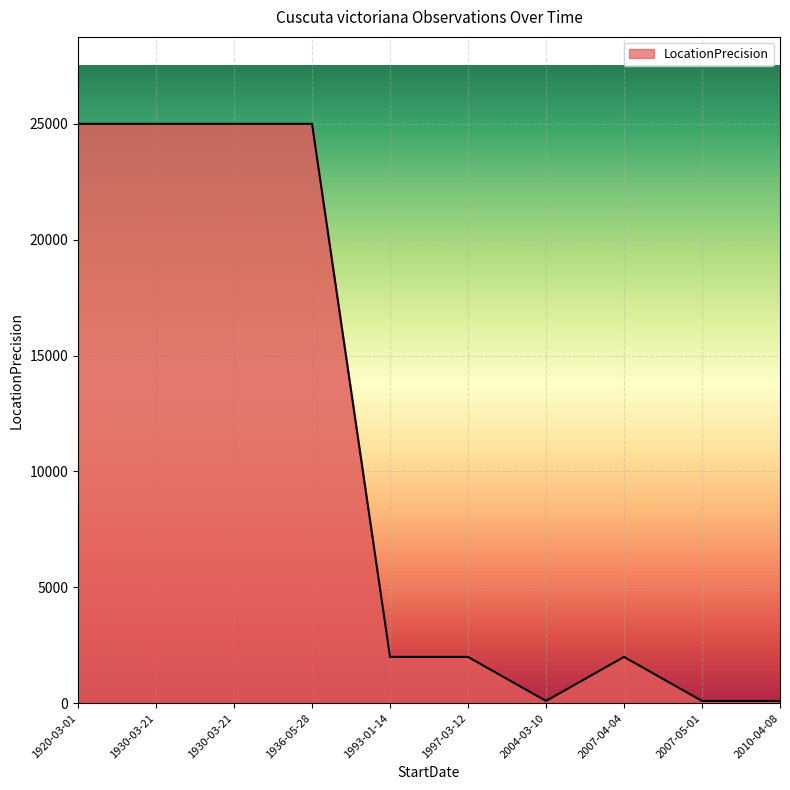

How many lines are shown in the chart?

1